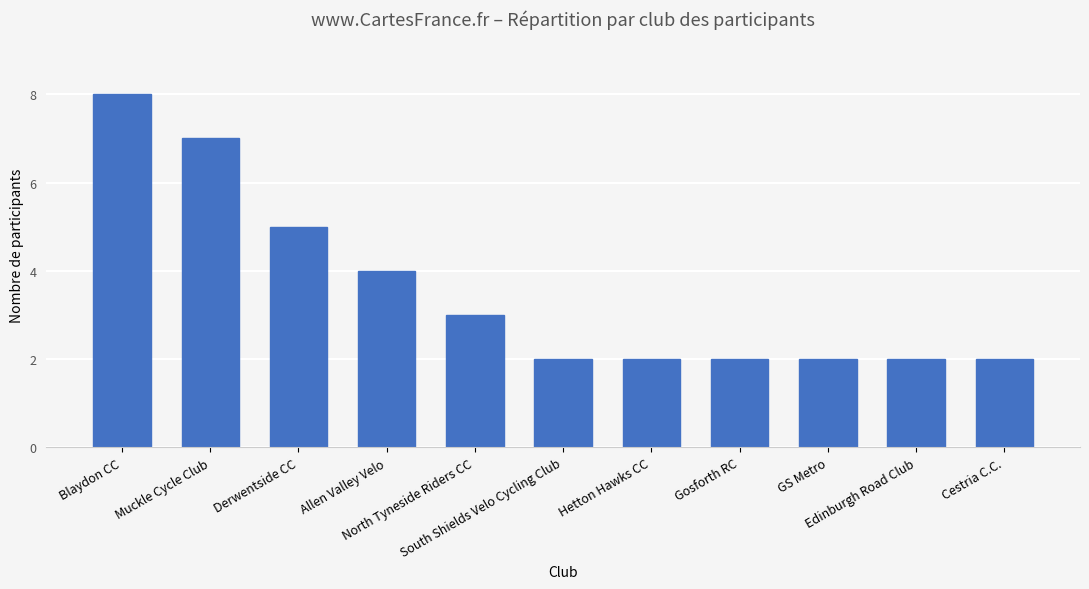

How many distinct data groups are displayed?

1